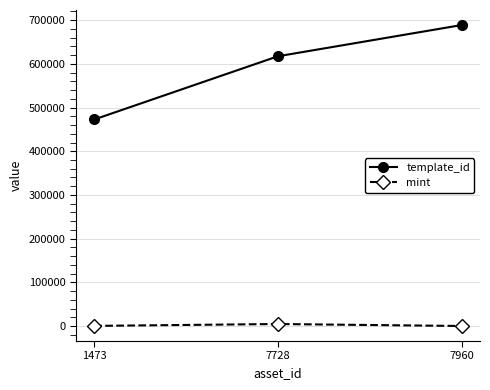

What is the average value of the mint series?

1706